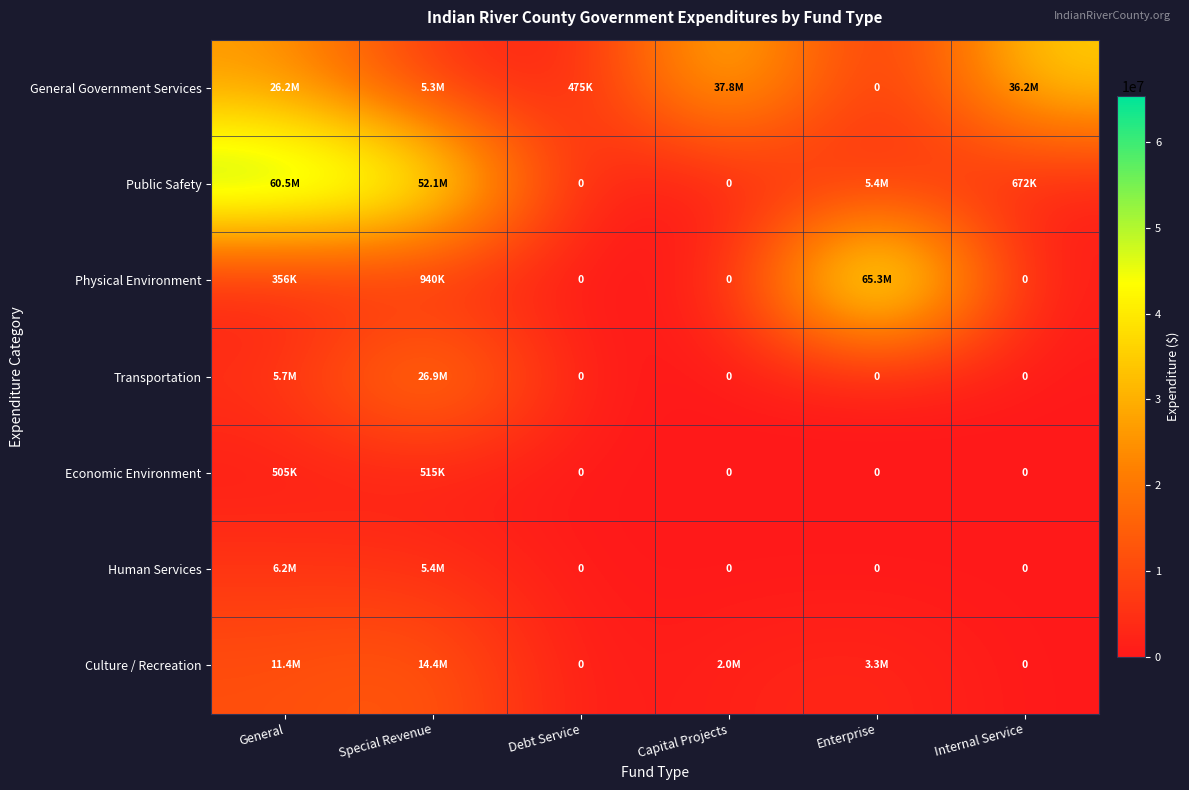

Rank the series at General from lowest to highest value.

Physical Environment, Economic Environment, Transportation, Human Services, Culture / Recreation, General Government Services, Public Safety